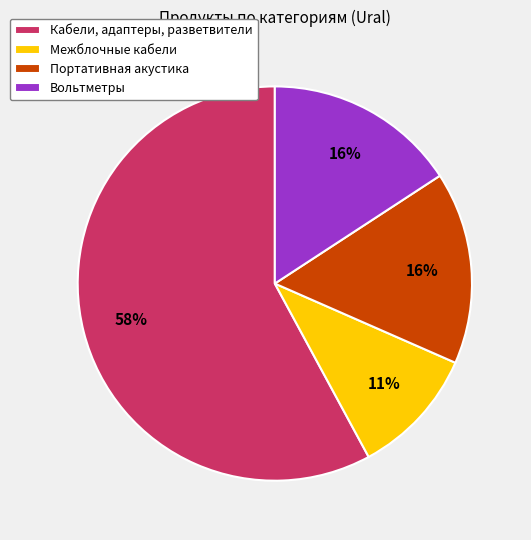

How many segments does this pie chart have?

4